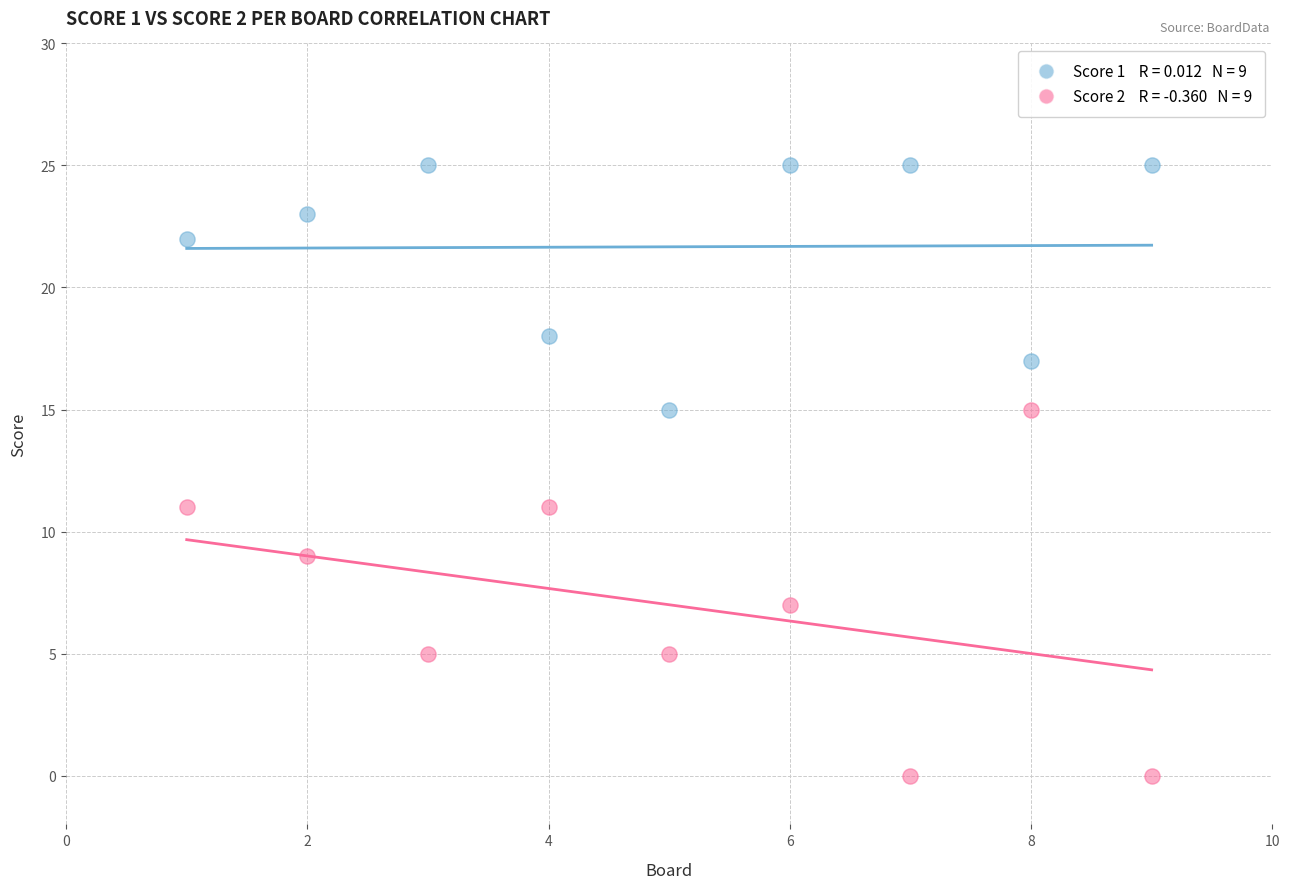

Across all data points, what is the range of Y values (max minus min)?

25